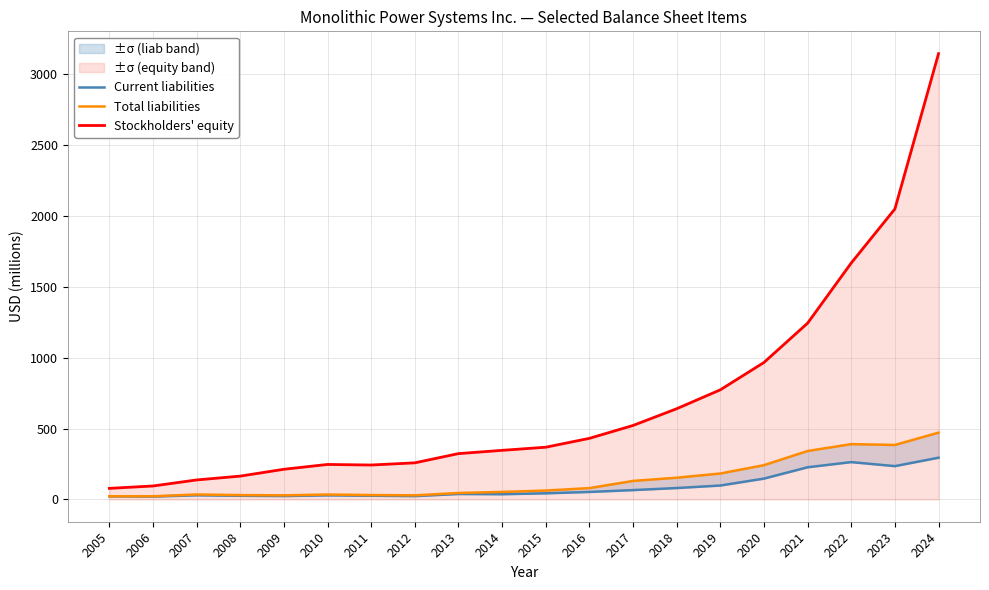

What is the spread (max minus min) of values at 2009?

189.0